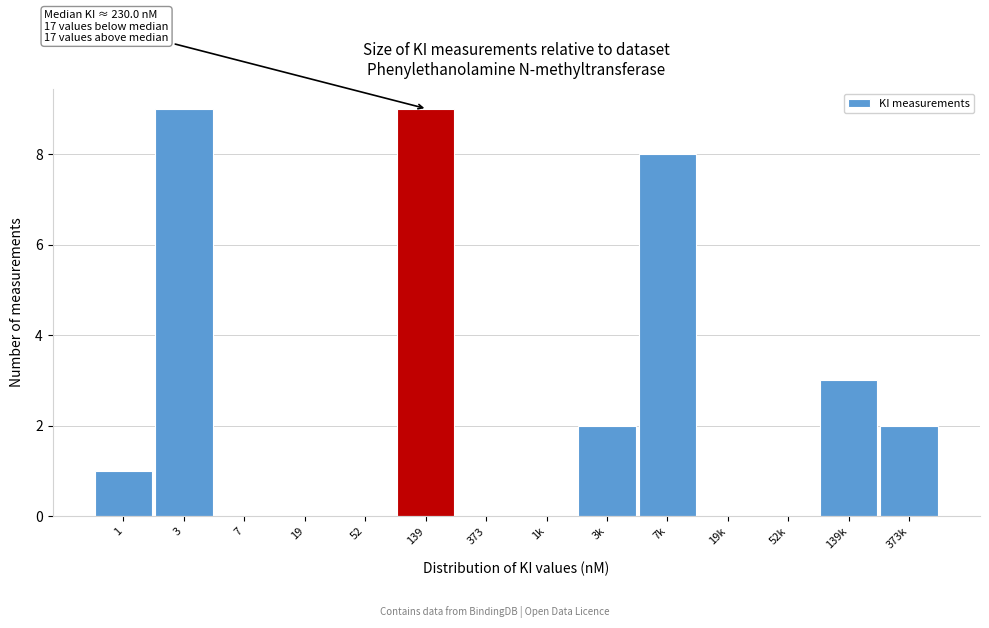

Reading right to left, what are all the values shown in this chart?

373k=2	139k=3	52k=0	19k=0	7k=8	3k=2	1k=0	373=0	139=9	52=0	19=0	7=0	3=9	1=1